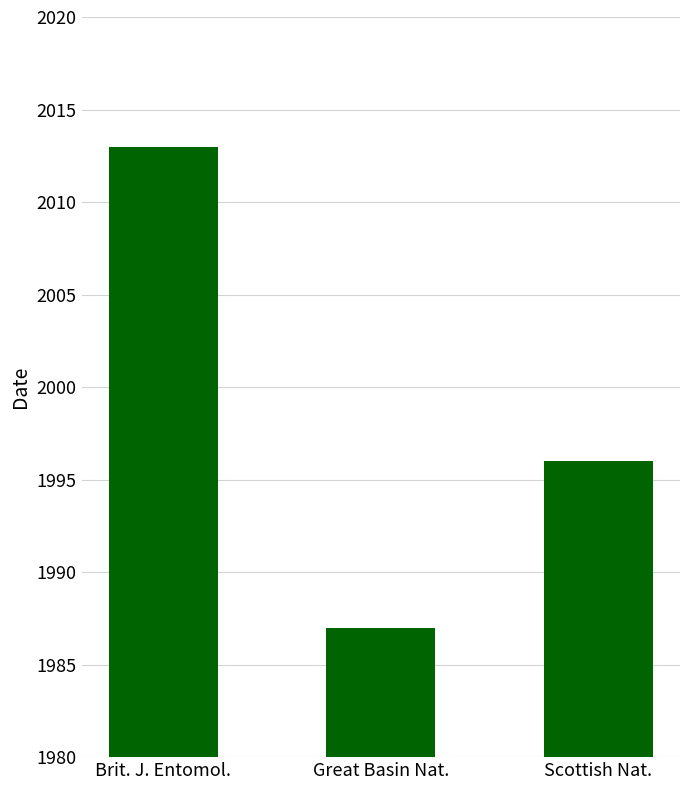

What is the sum of the values at Scottish Nat. and Great Basin Nat.?

3983